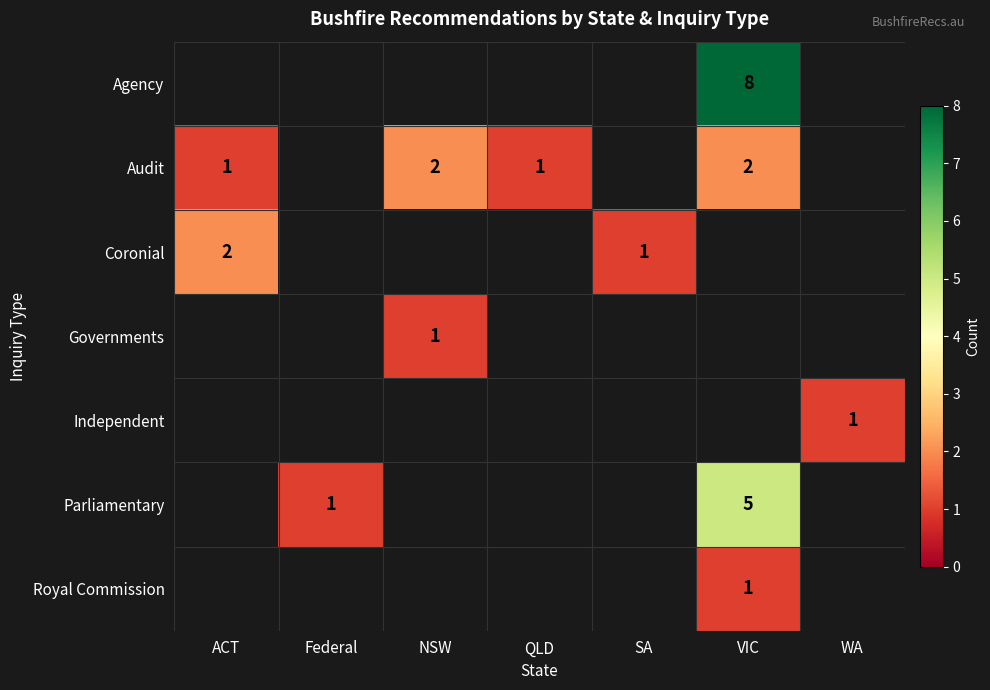

Which category has the highest value across all series?

VIC